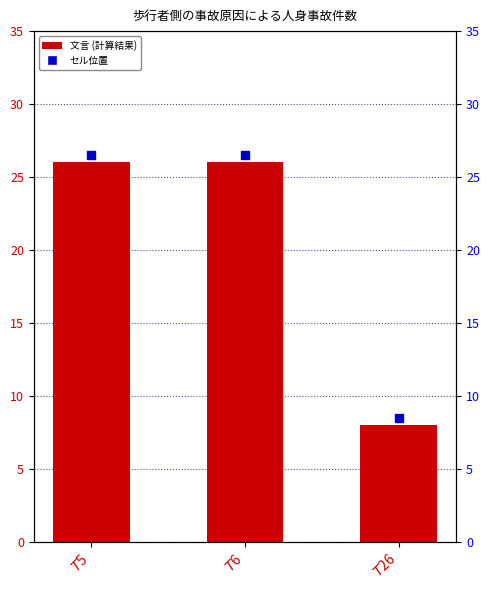

Reading left to right, what are all the values shown in this chart?

$T$5=26	$T$6=26	$T$26=8